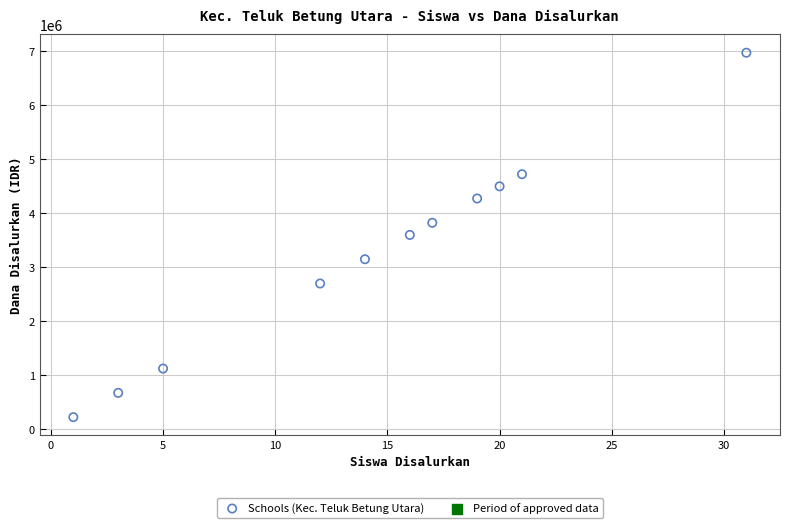

What is the range of X values (max minus min)?

30